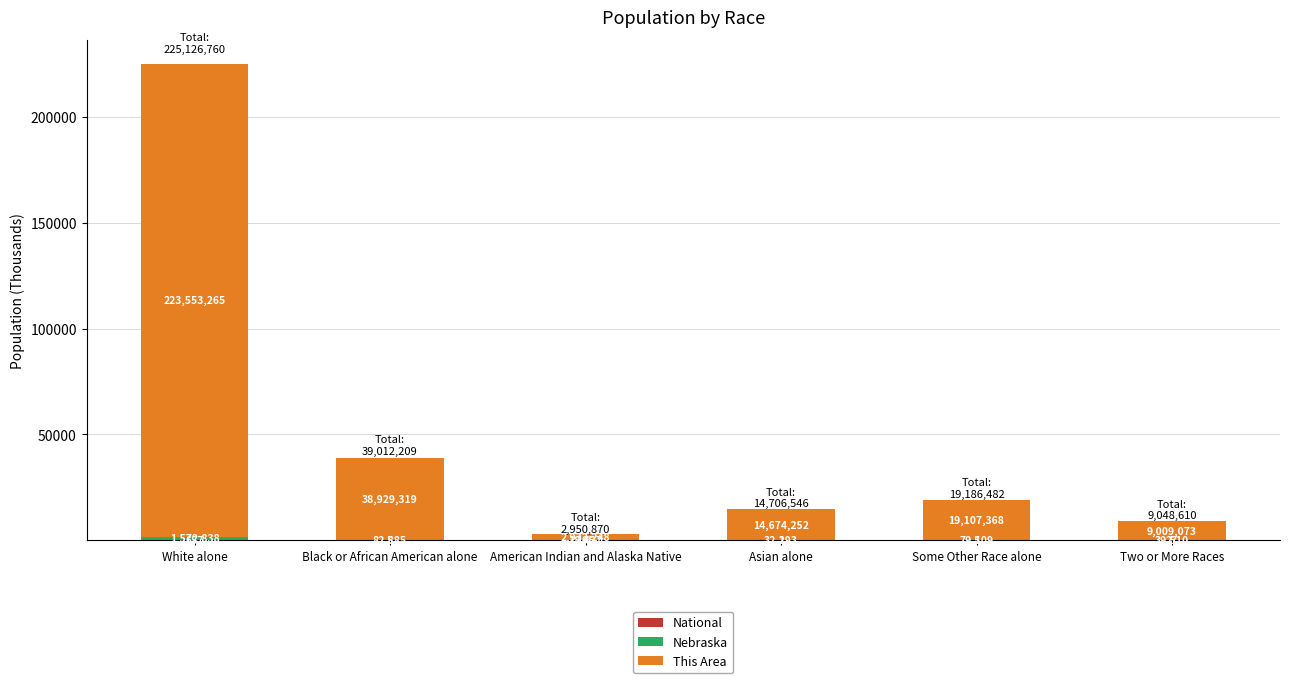

Are the bars grouped side by side (vs. stacked)?

No